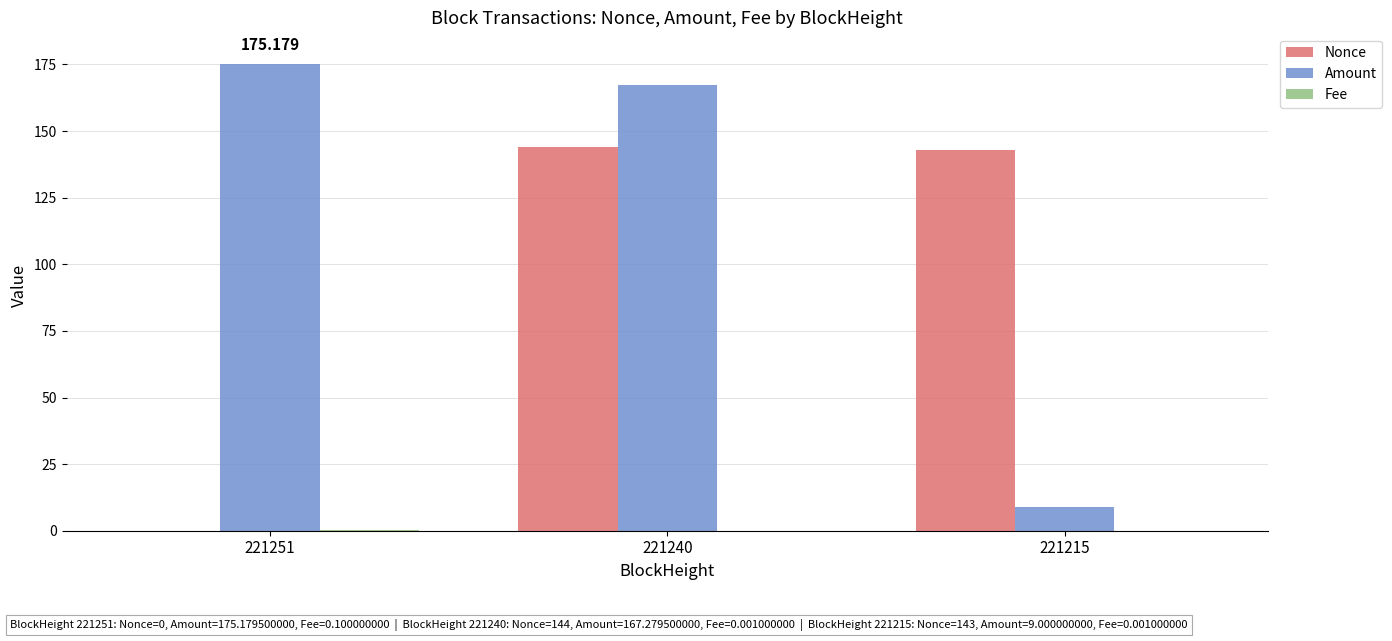

How many groups of bars are there?

3